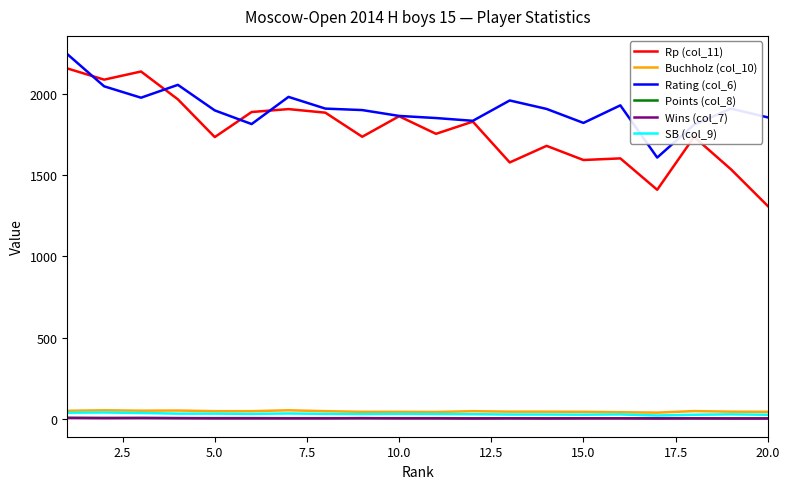

Which series has the widest spread of values?

Rp (col_11)